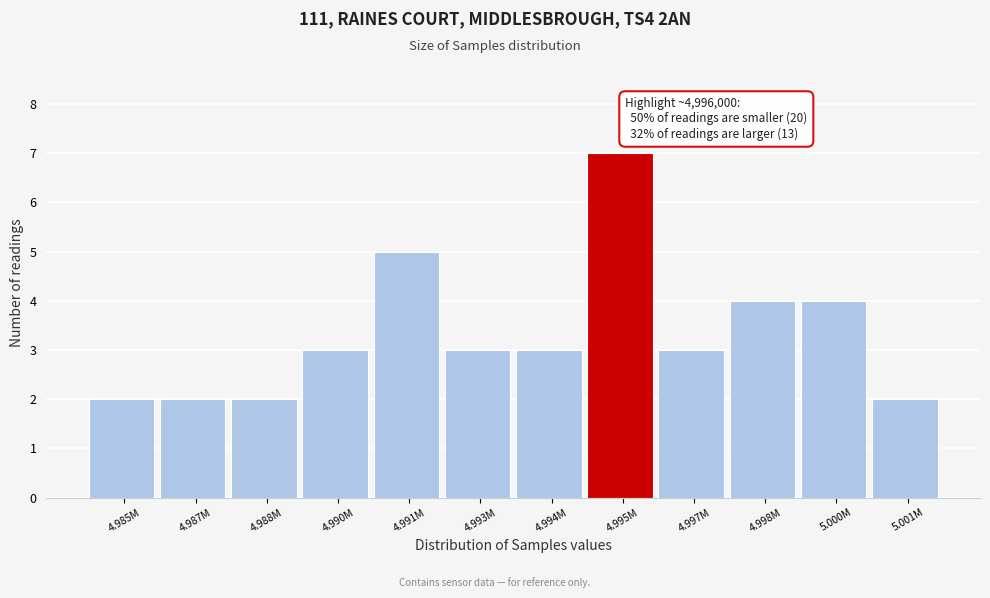

Reading left to right, transcribe all the data shown in this chart.

2	2	2	3	5	3	3	7	3	4	4	2